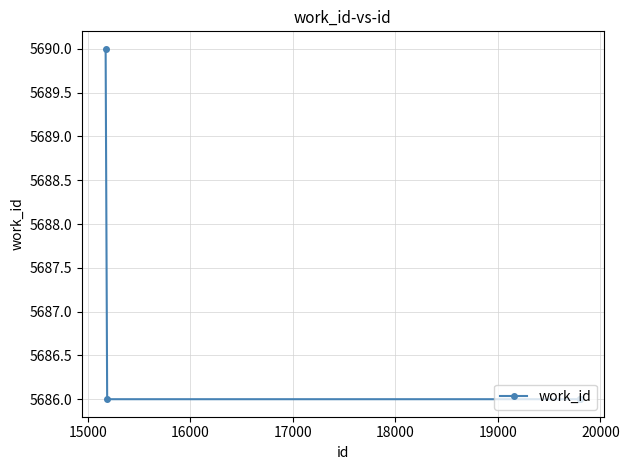

What is the maximum value shown in the chart?

5690